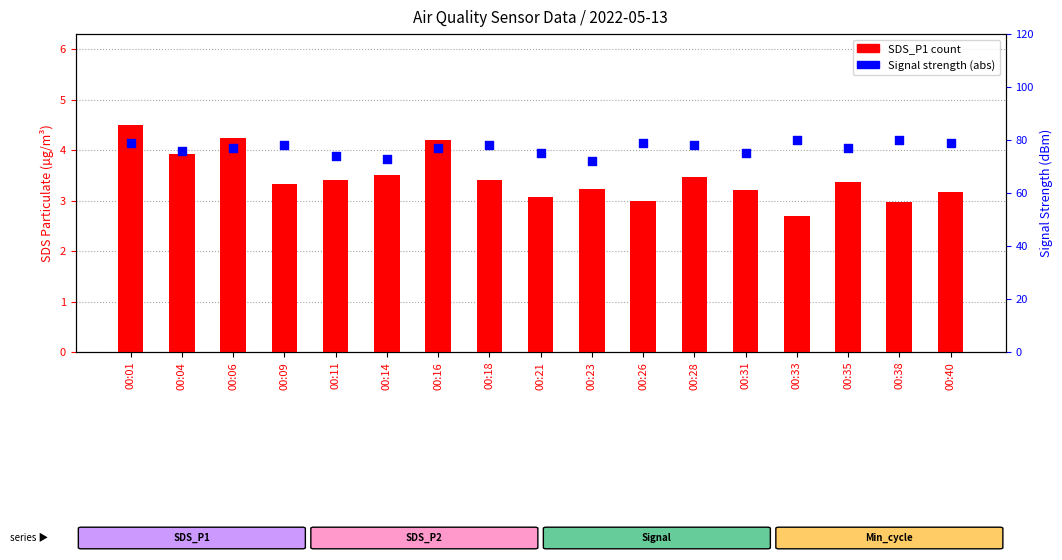

Which series has the largest Y range (max minus min)?

Signal (abs)